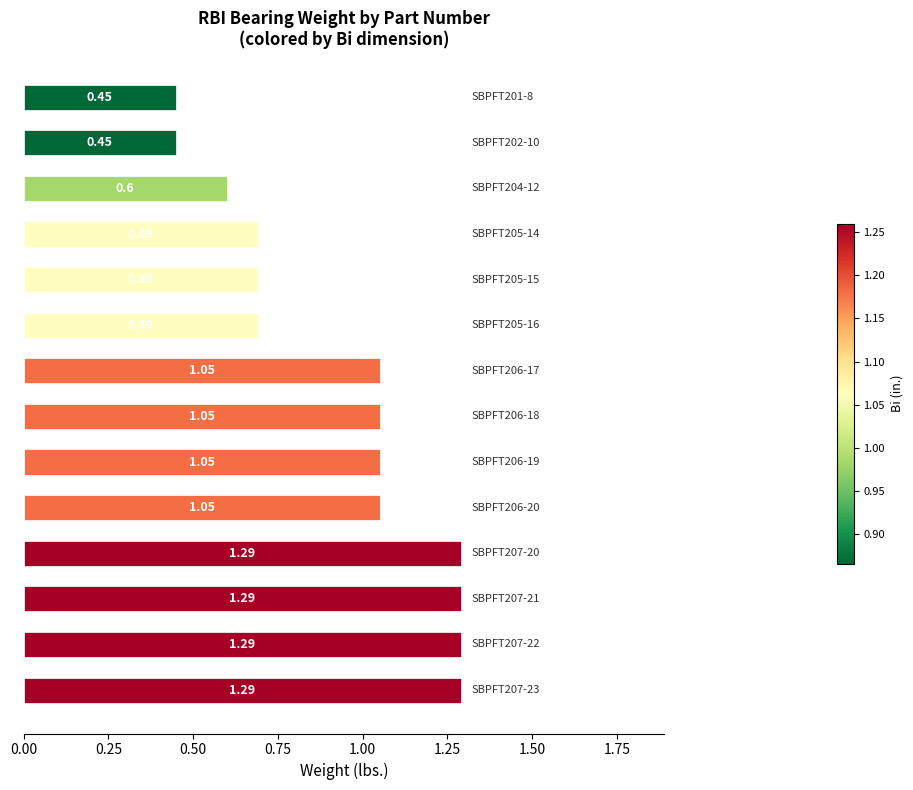

What is the difference between the second highest and second lowest values?

0.8